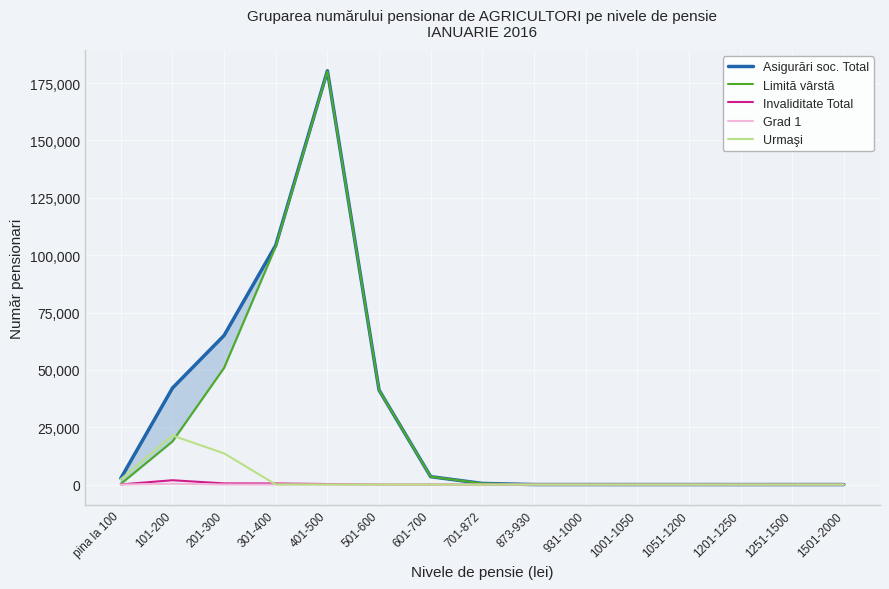

What is the average value of the Asigurări soc. Total series?

29311